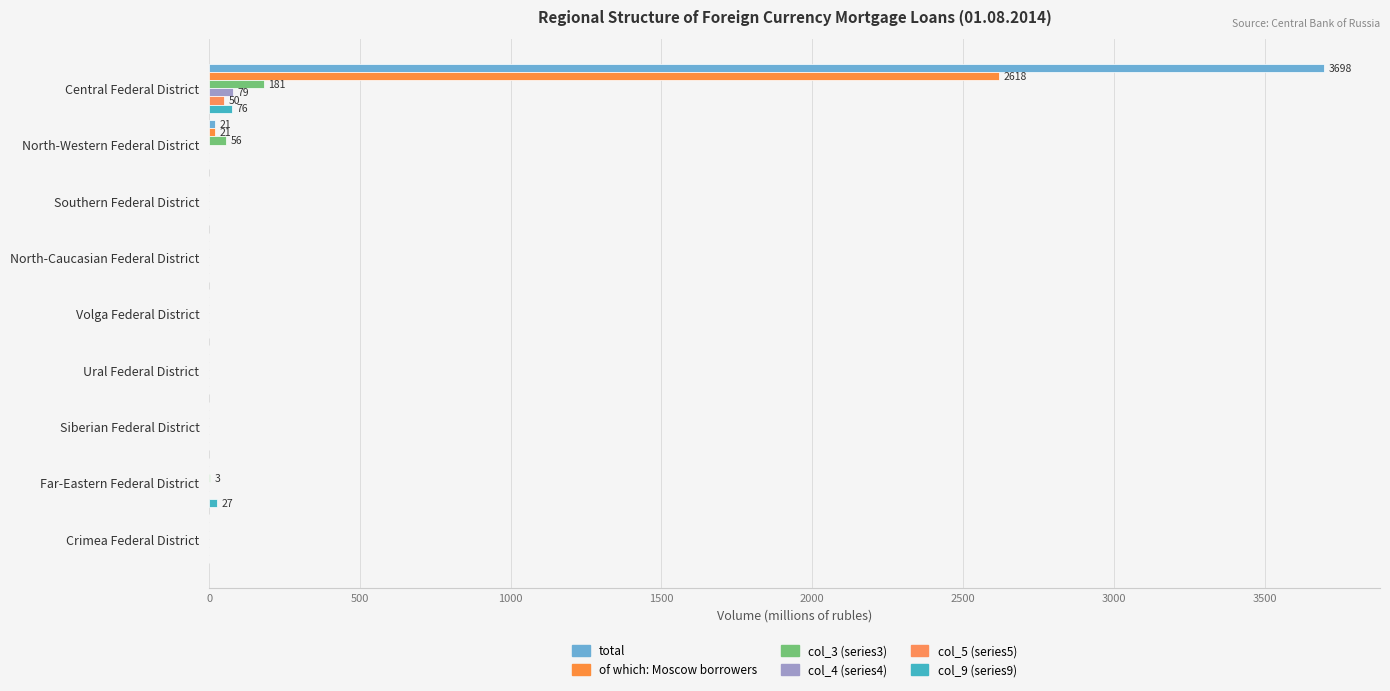

Which series has the largest range (max minus min)?

total